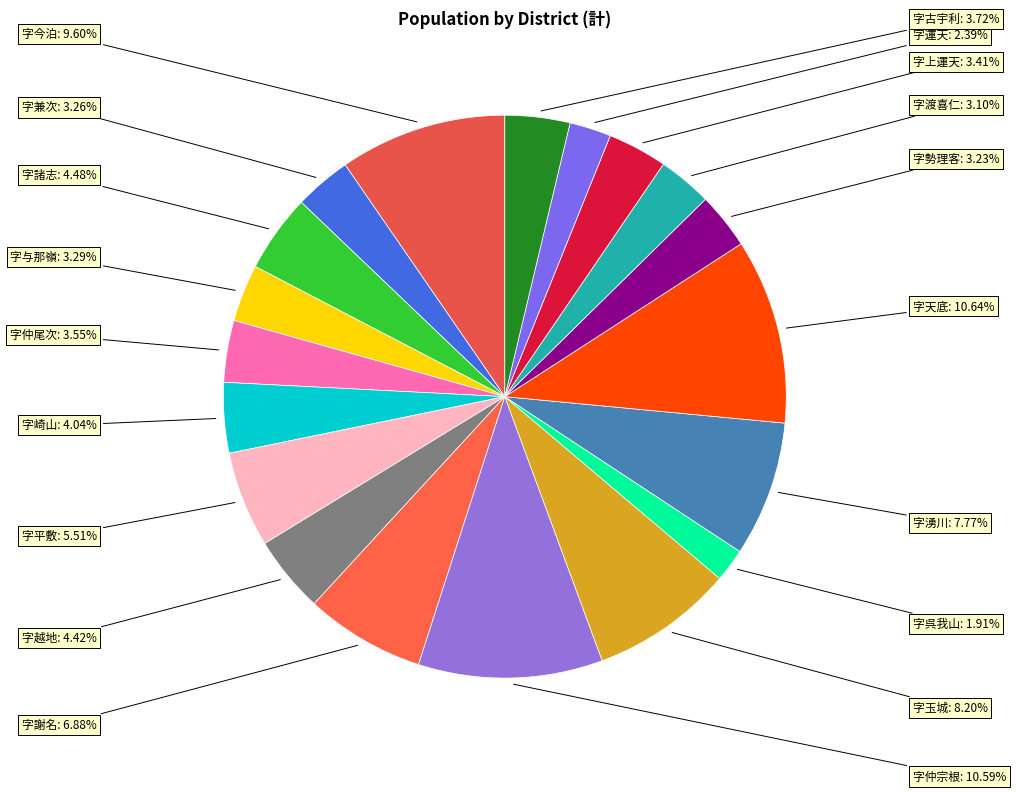

Count the number of slices in the pie.

19